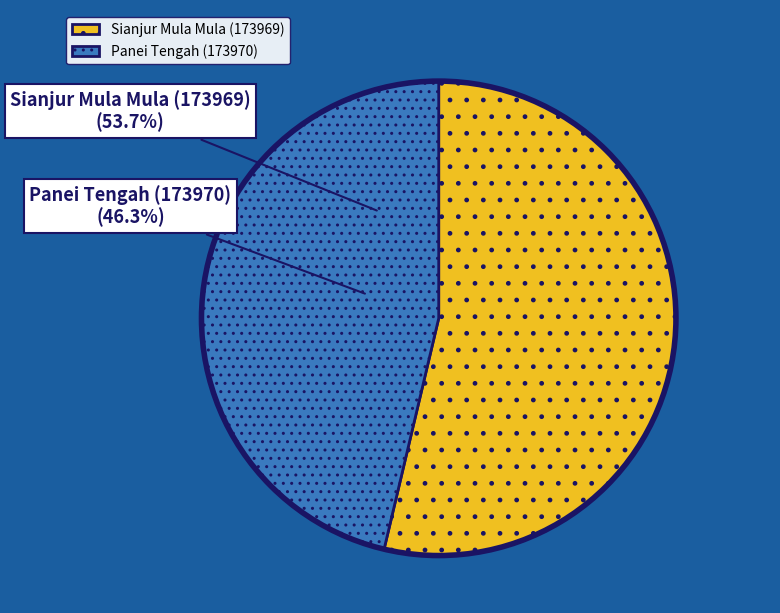

Approximately how many times larger is the value at Panei Tengah (173970) compared to Sianjur Mula Mula (173969)?

0.9